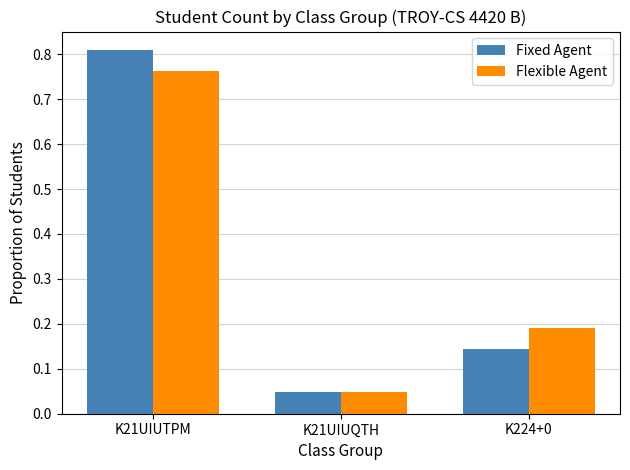

Is the value of Fixed Agent at K21UIUQTH greater than the value of Flexible Agent at K21UIUTPM?

No